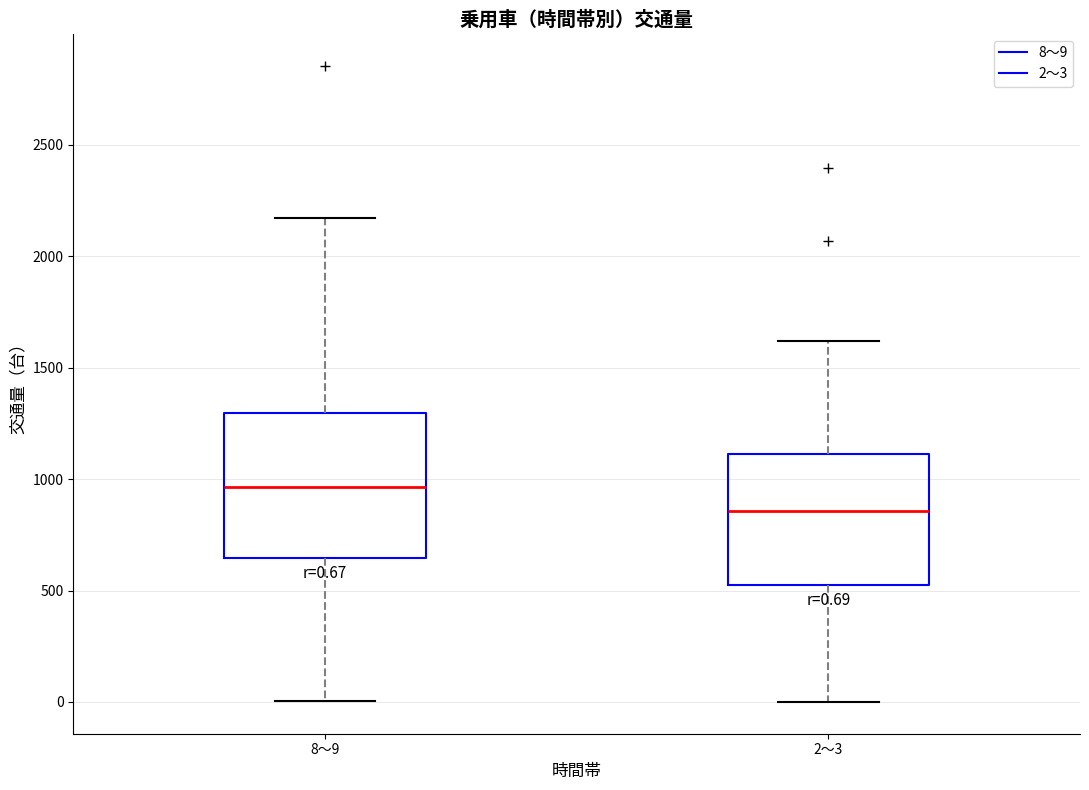

Which box has the highest median line?

8～9